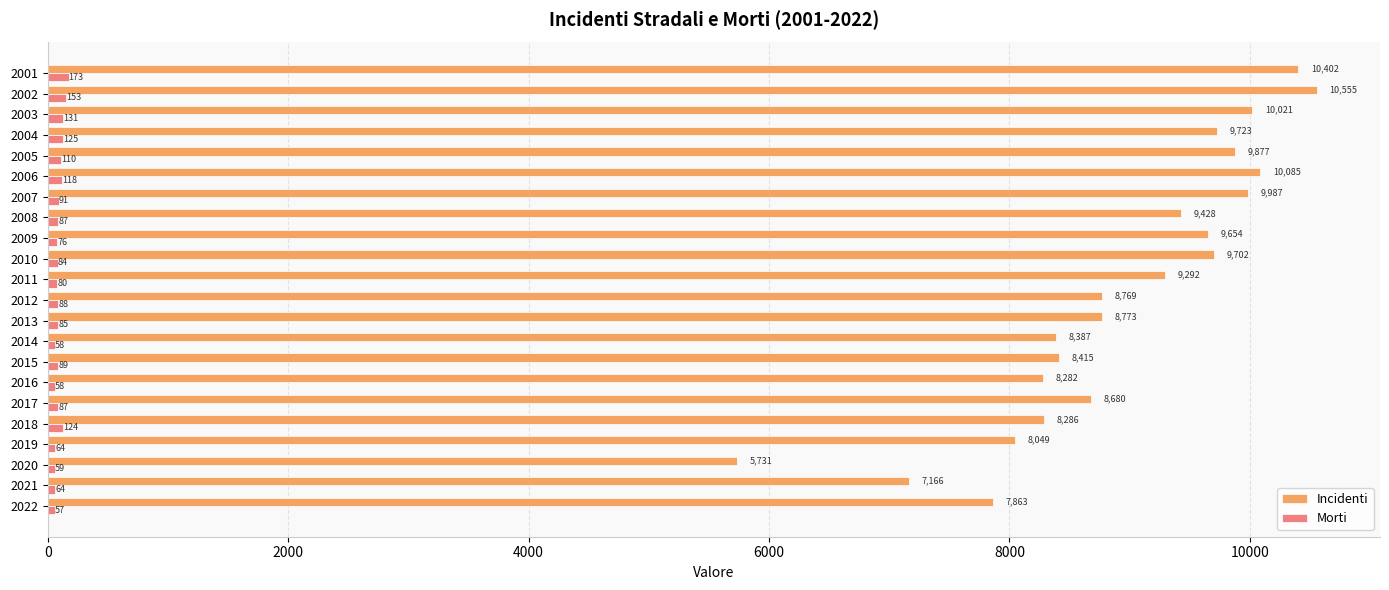

At 2017, list the series in order from largest to smallest.

Incidenti, Morti